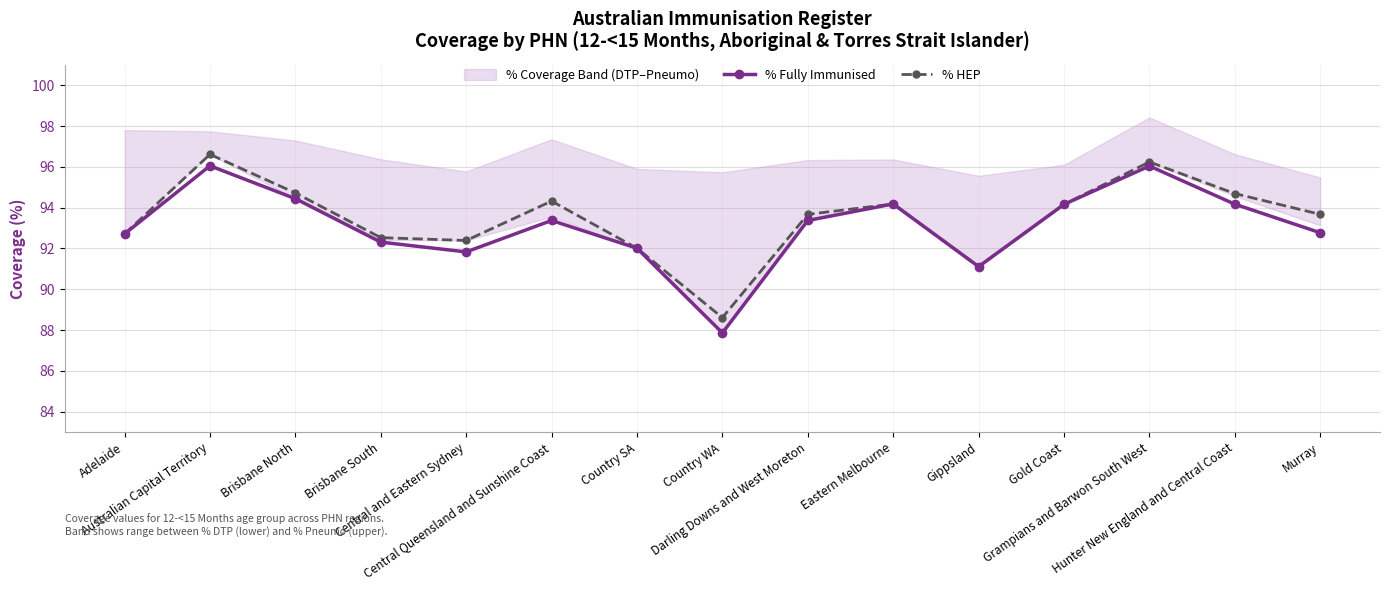

The % Fully Immunised series shows 163.7 at Murray. True or false?

False